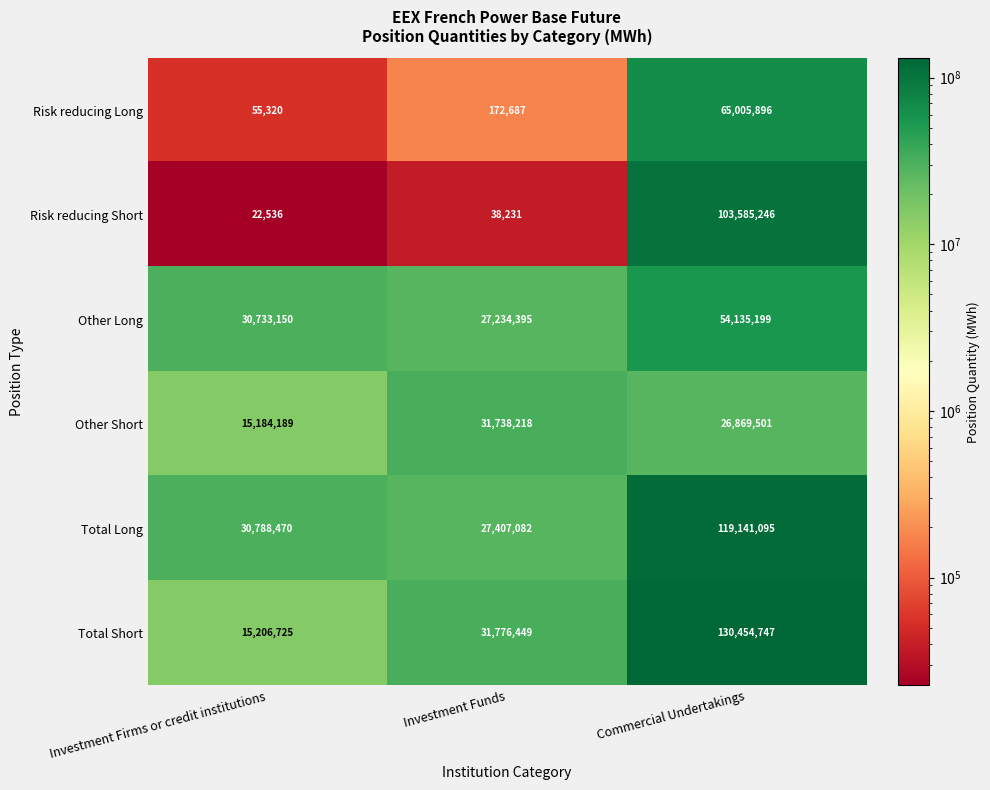

At which category is the sum across all series the highest?

Commercial Undertakings